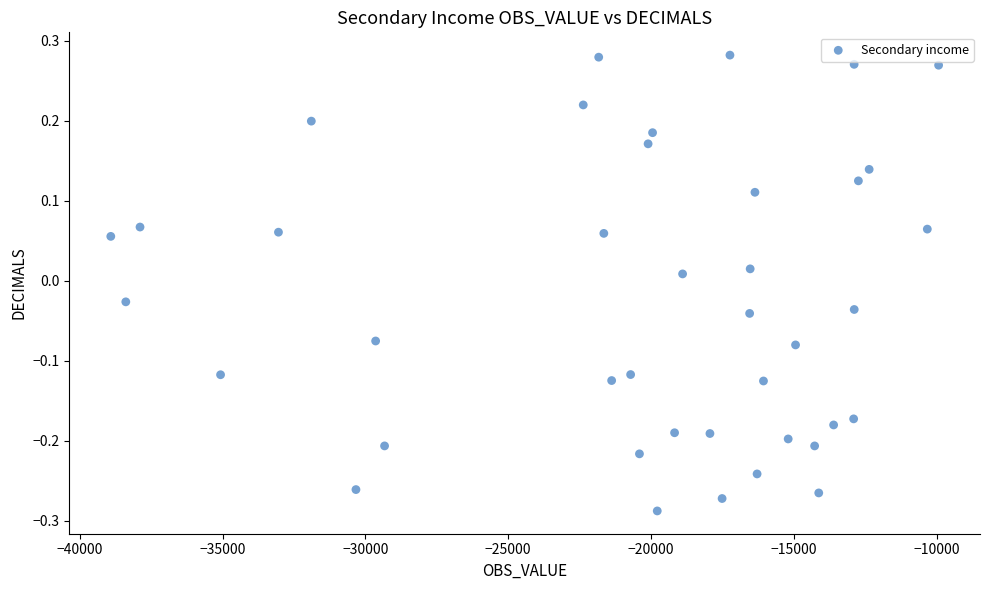

What is the range of X values (max minus min)?

28985.9